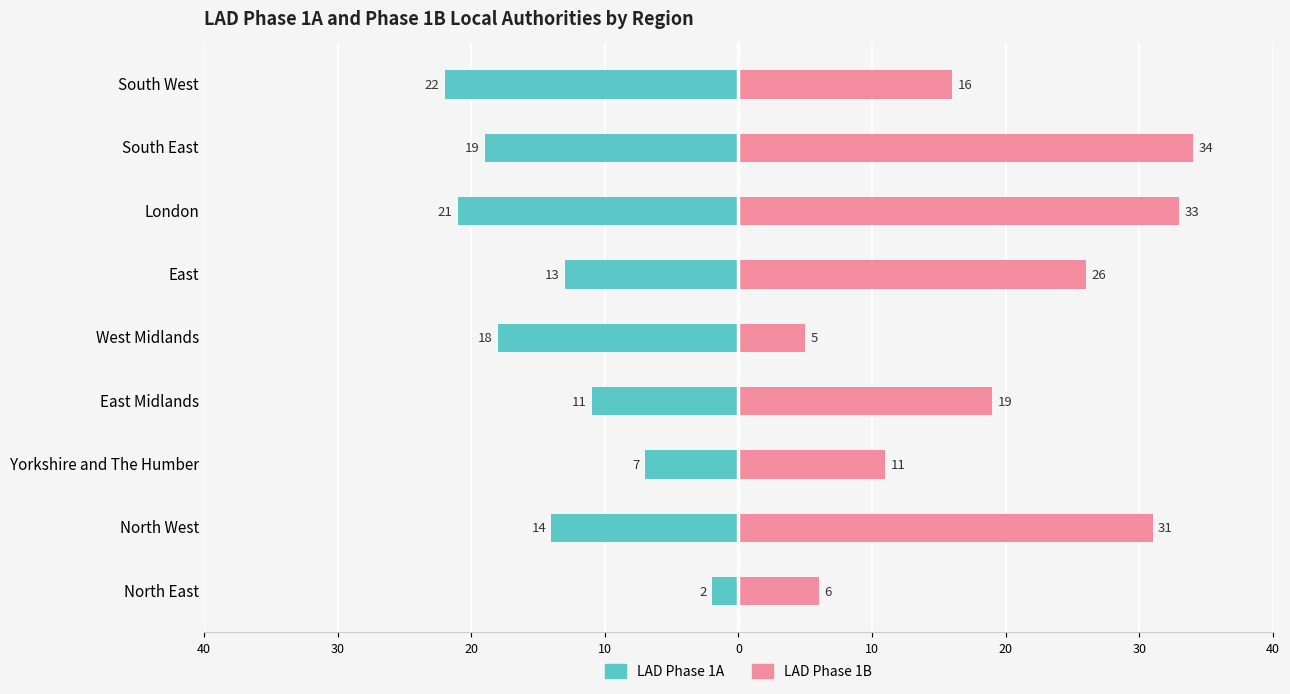

Are the bars grouped side by side (vs. stacked)?

Yes